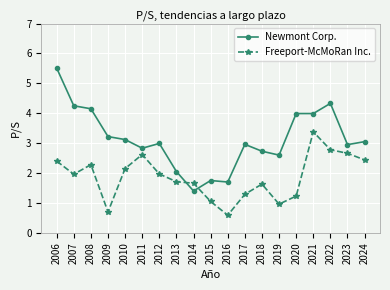

What is the maximum value shown in the chart?

5.5